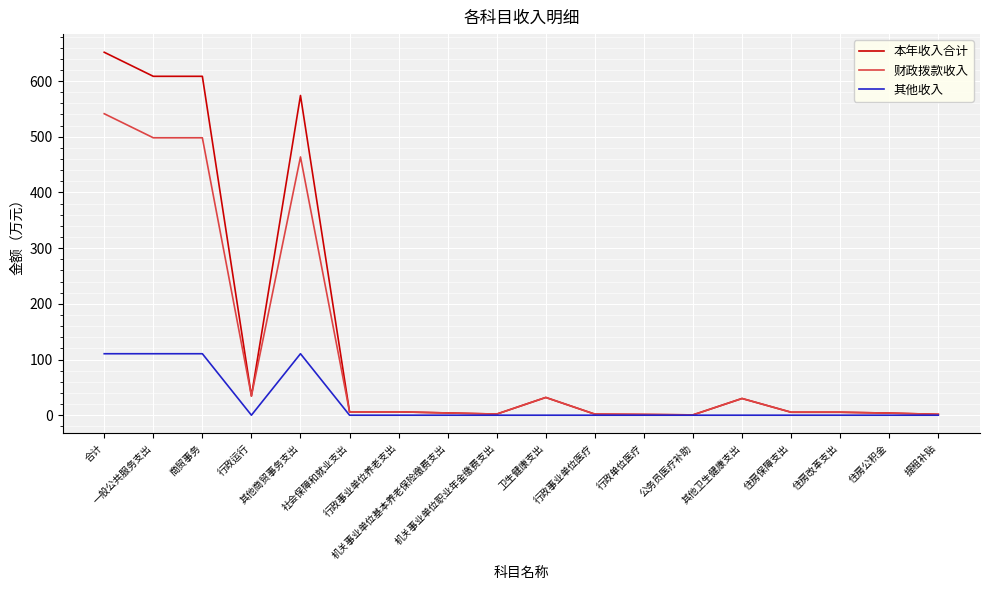

What is the maximum value for 财政拨款收入?

541.4